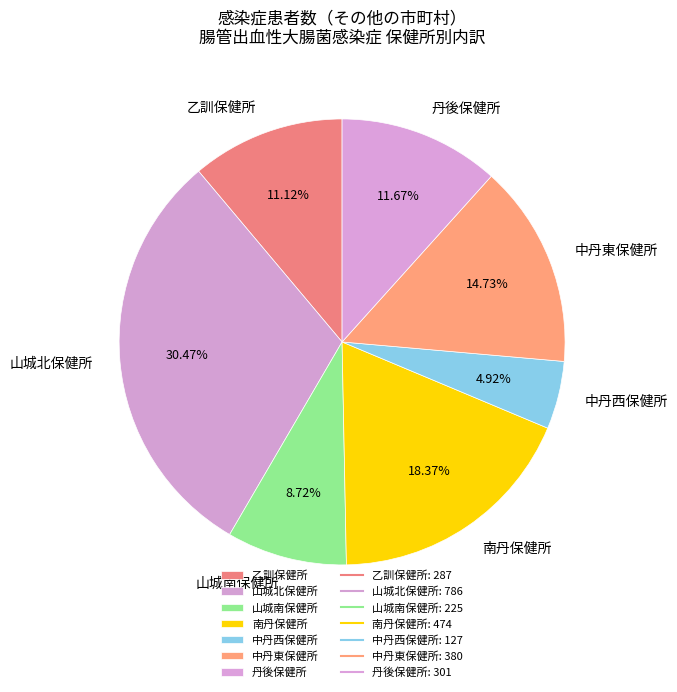

To the nearest percent, what portion does 中丹西保健所 represent?

5%